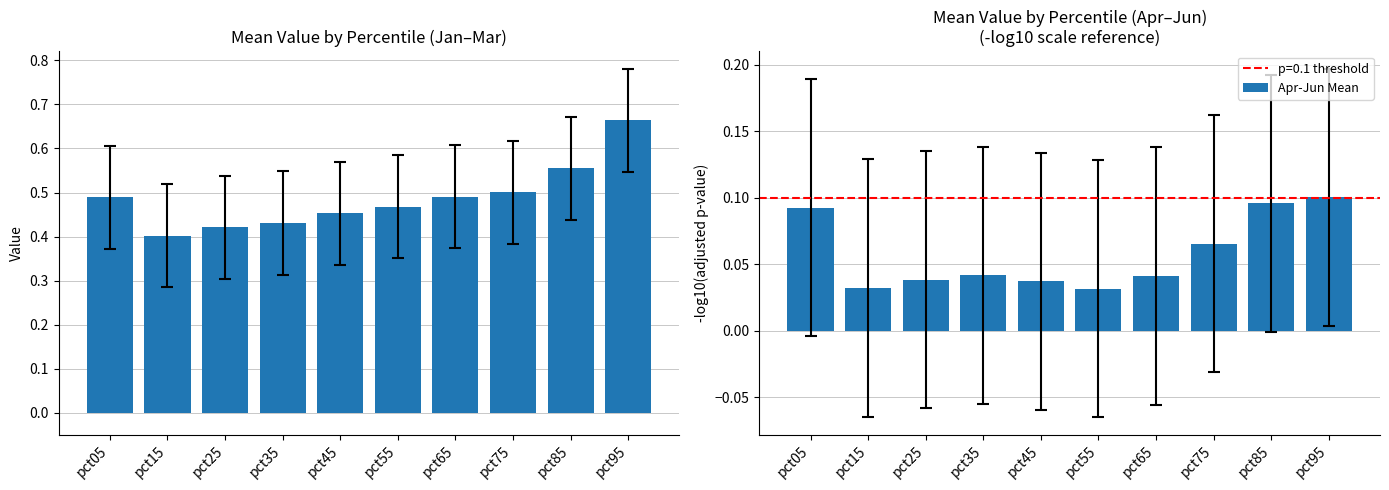

At which category is the sum across all series the highest?

pct95